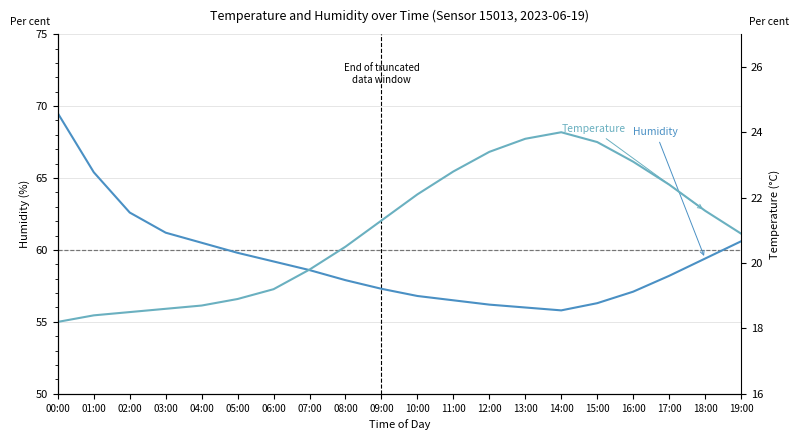

Which category has the lowest value in the Temperature series?

00:00